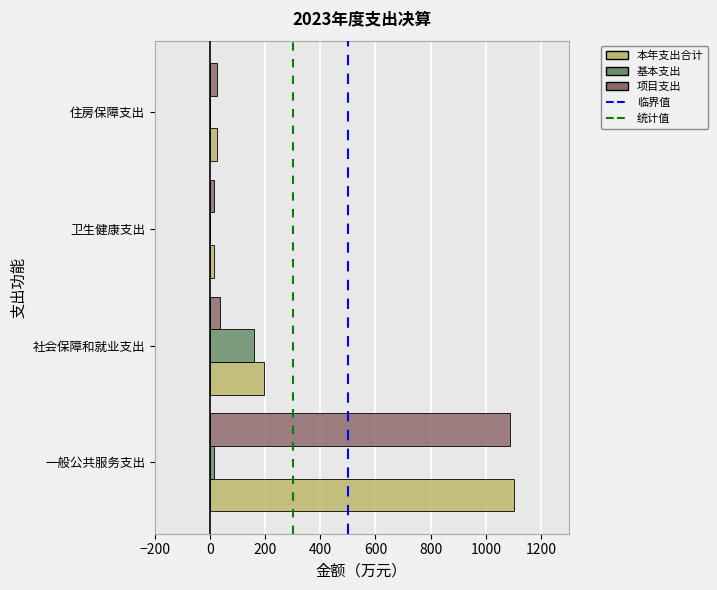

What is the total value across all series at 社会保障和就业支出?

393.8